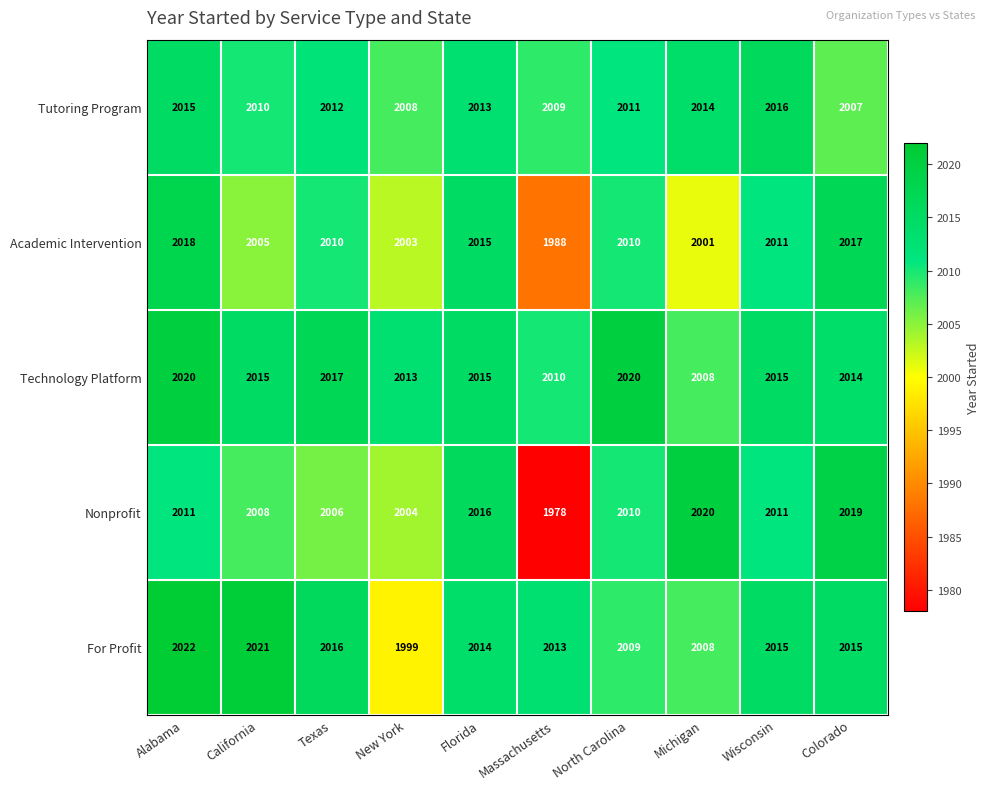

What is the lowest value of the Technology Platform series?

2008